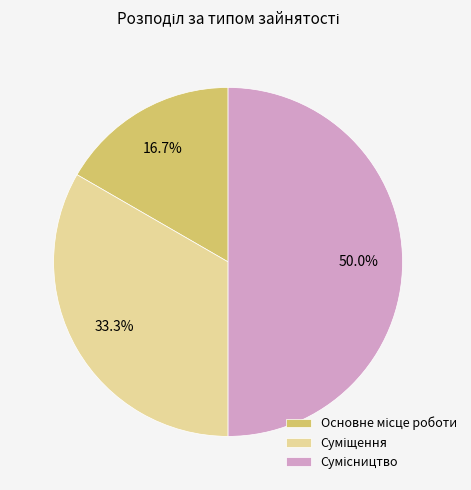

How many slices are in this pie chart?

3